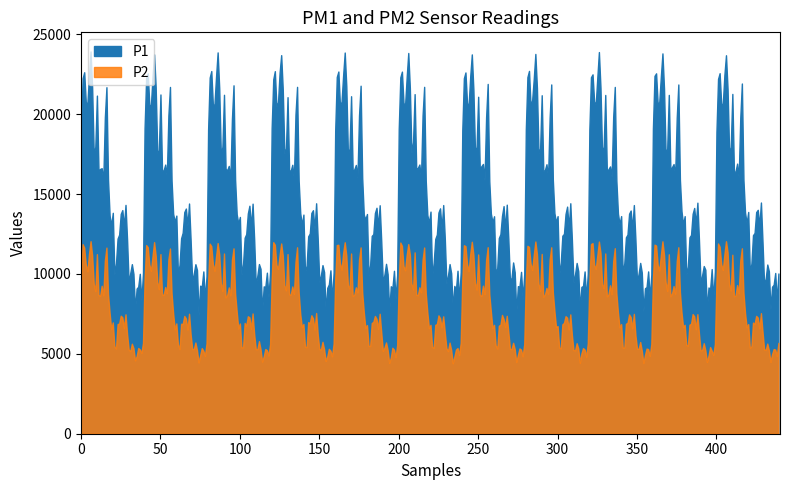

Where is P2 nearest to the value 27?

18